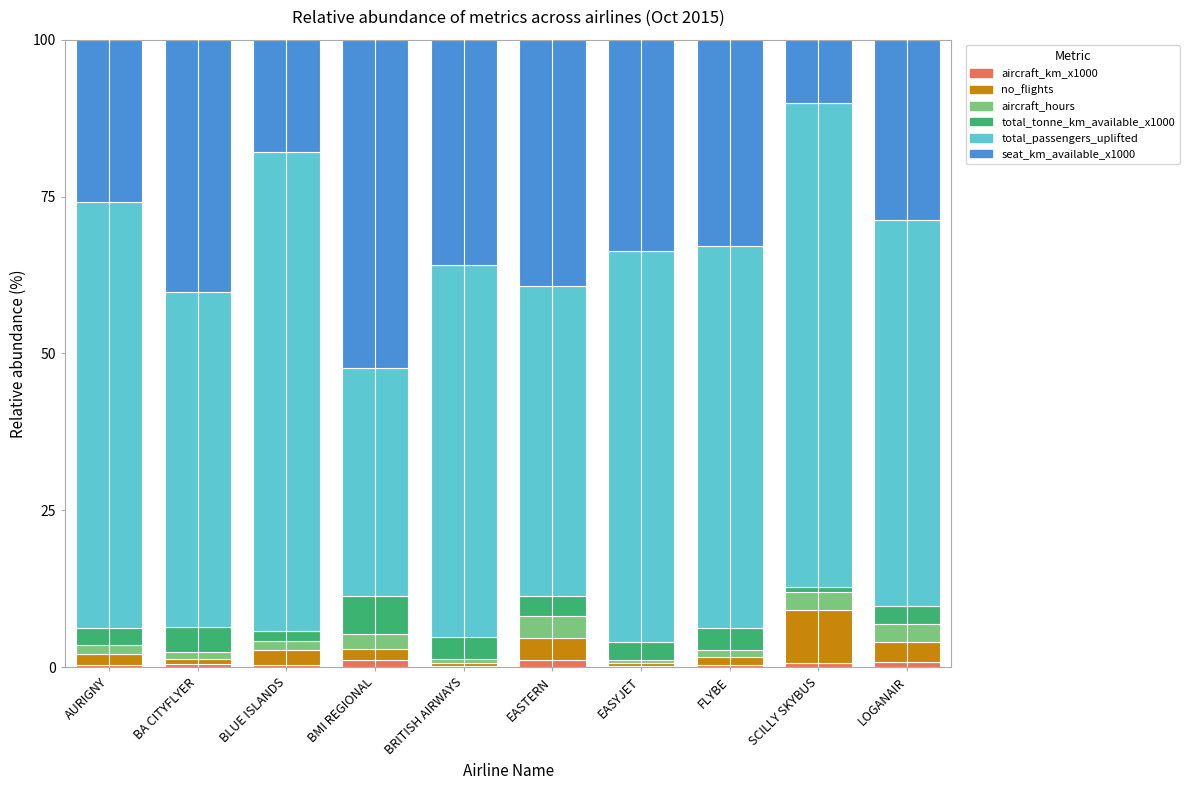

What is the difference between the total_tonne_km_available_x1000 values at BLUE ISLANDS and FLYBE?

1.9